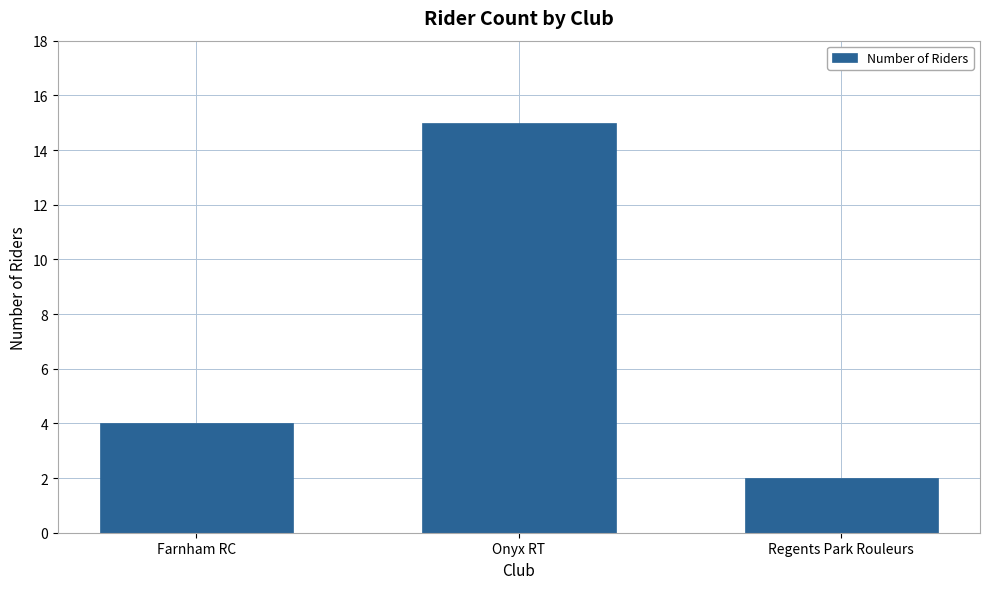

Reading right to left, extract all data points from this chart.

Regents Park Rouleurs=2	Onyx RT=15	Farnham RC=4